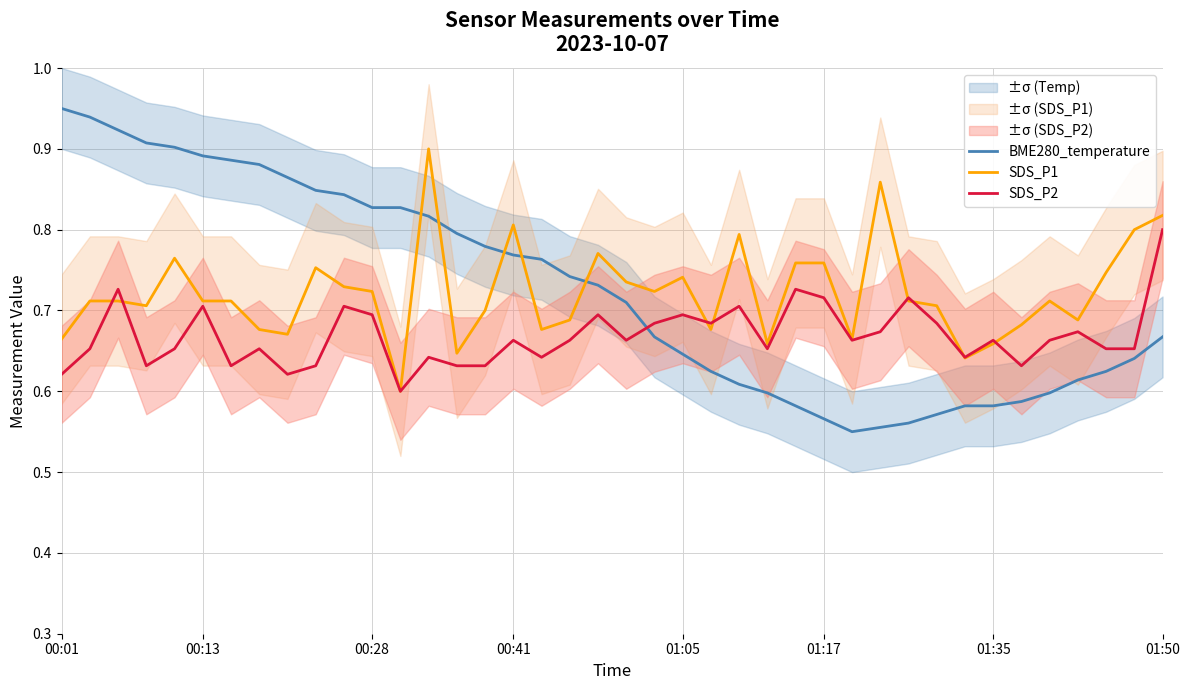

What are all the series names shown in the legend?

BME280_temperature, SDS_P1, SDS_P2